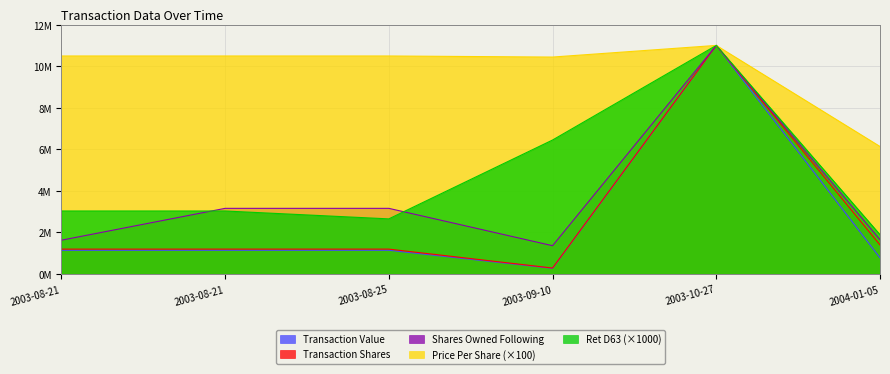

Between 2003-10-27 and 2003-08-21, which is larger?

2003-10-27